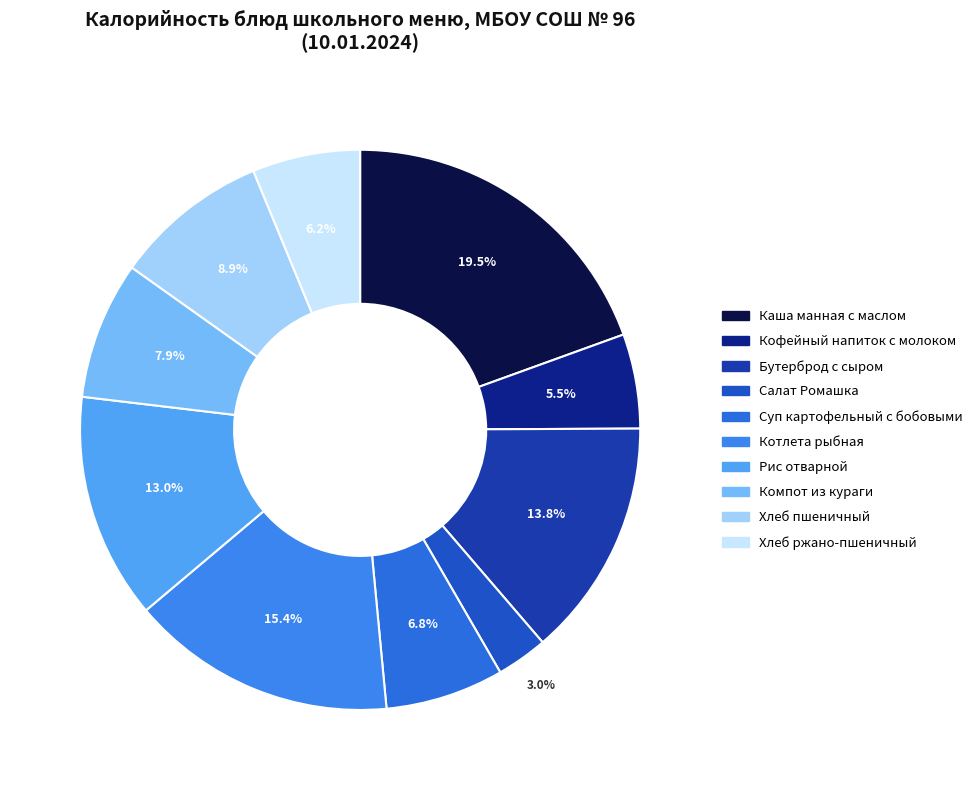

Between Каша манная с маслом and Кофейный напиток с молоком, which is larger?

Каша манная с маслом